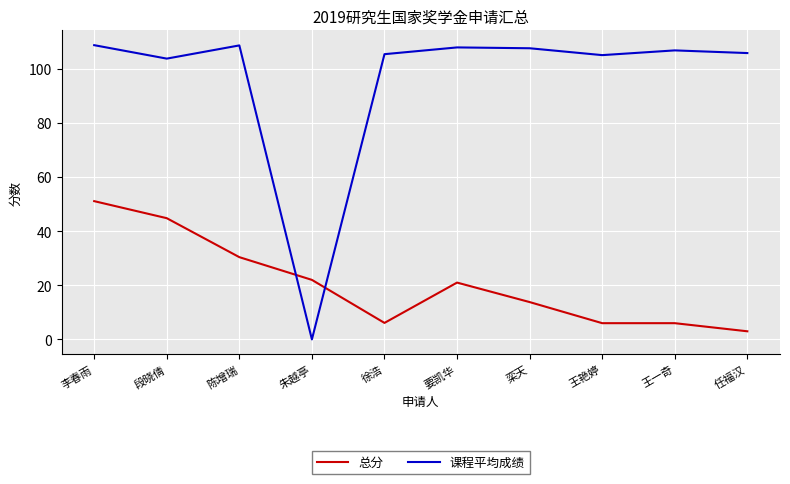

What is the spread (max minus min) of values at 栾天?

93.8